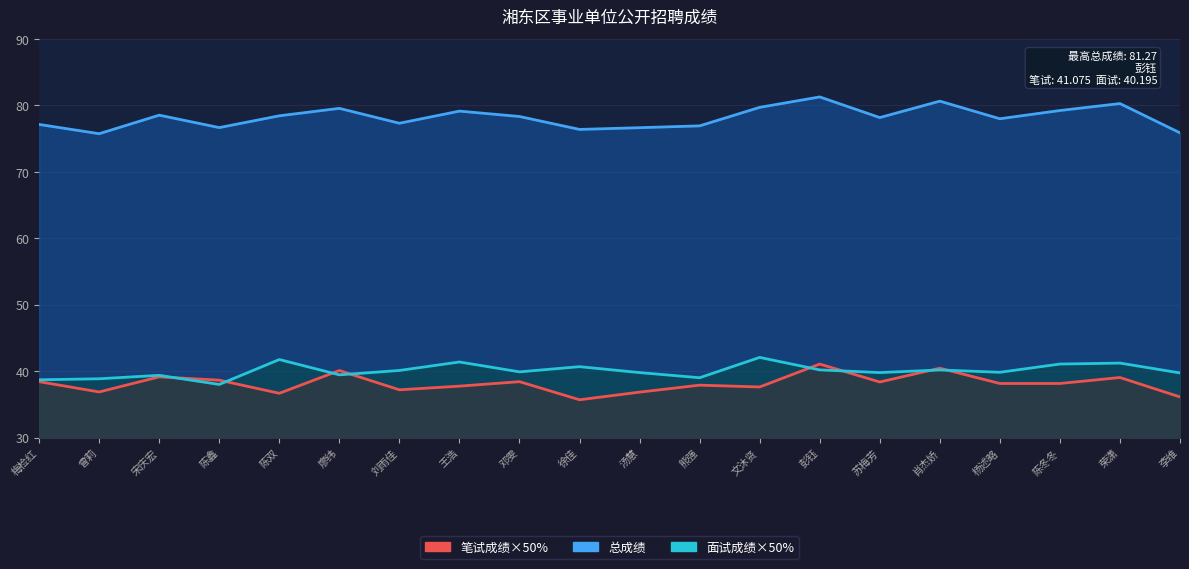

True or false: 面试成绩×50% has a value of 16.2 at 陈鑫.

False